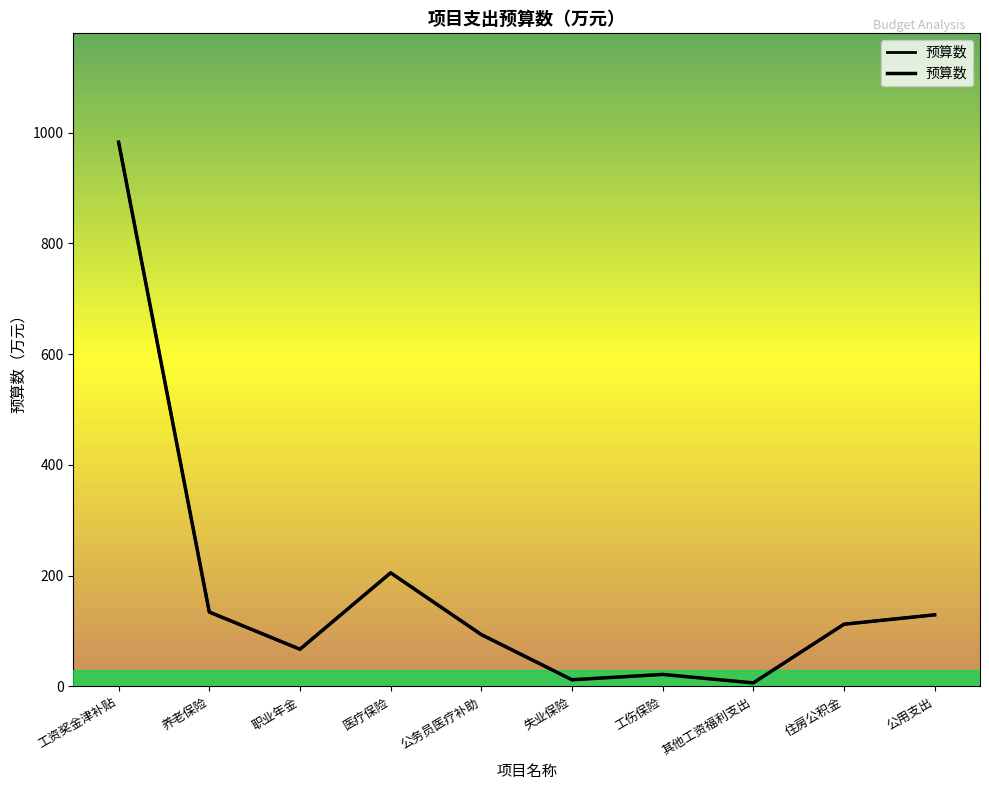

List the labels in order of value, smallest first.

其他工资福利支出, 失业保险, 工伤保险, 职业年金, 公务员医疗补助, 住房公积金, 公用支出, 养老保险, 医疗保险, 工资奖金津补贴